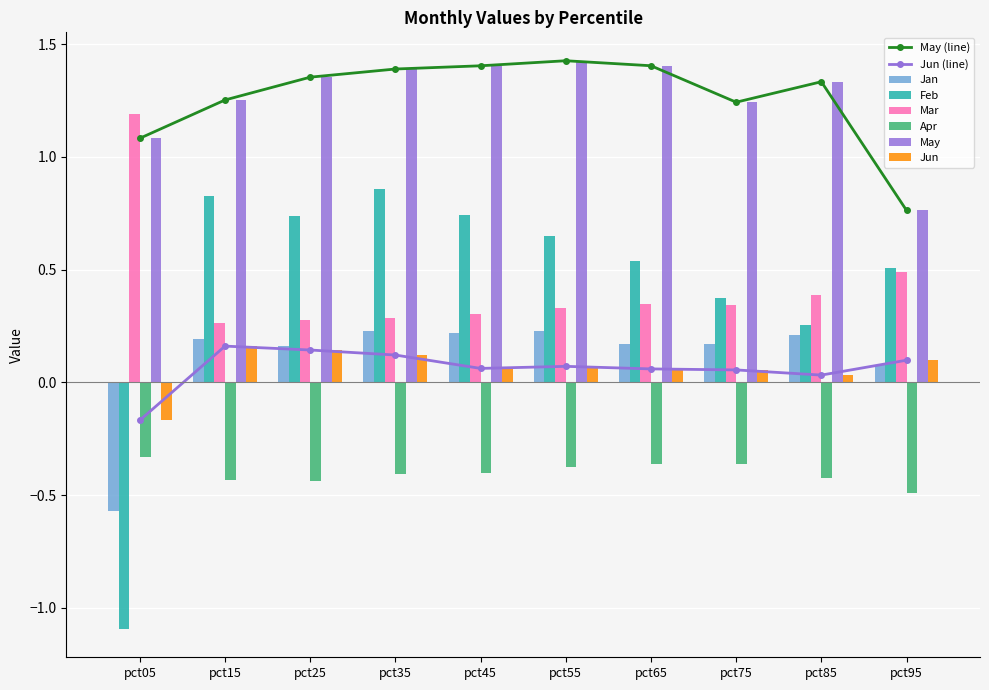

Reading left to right, what are all the values shown in this chart?

Jan: pct05=-0.6	pct15=0.2	pct25=0.2	pct35=0.2	pct45=0.2	pct55=0.2	pct65=0.2	pct75=0.2	pct85=0.2	pct95=0.1
Feb: pct05=-1.1	pct15=0.8	pct25=0.7	pct35=0.9	pct45=0.7	pct55=0.7	pct65=0.5	pct75=0.4	pct85=0.3	pct95=0.5
Mar: pct05=1.2	pct15=0.3	pct25=0.3	pct35=0.3	pct45=0.3	pct55=0.3	pct65=0.3	pct75=0.3	pct85=0.4	pct95=0.5
Apr: pct05=-0.3	pct15=-0.4	pct25=-0.4	pct35=-0.4	pct45=-0.4	pct55=-0.4	pct65=-0.4	pct75=-0.4	pct85=-0.4	pct95=-0.5
May: pct05=1.1	pct15=1.3	pct25=1.4	pct35=1.4	pct45=1.4	pct55=1.4	pct65=1.4	pct75=1.2	pct85=1.3	pct95=0.8
Jun: pct05=-0.2	pct15=0.2	pct25=0.1	pct35=0.1	pct45=0.1	pct55=0.1	pct65=0.1	pct75=0.1	pct85=0.0	pct95=0.1